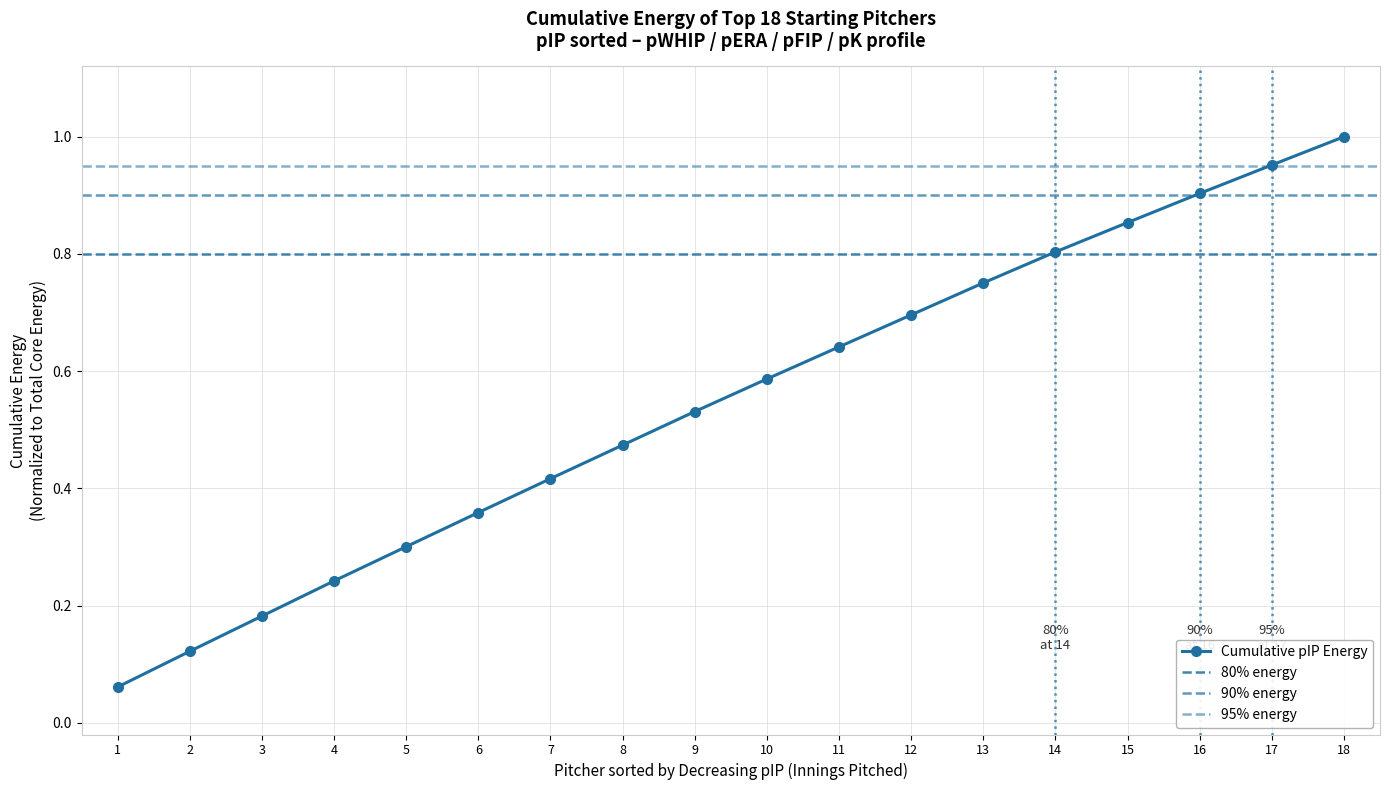

What is the change in value from 2 to 8?

+0.4